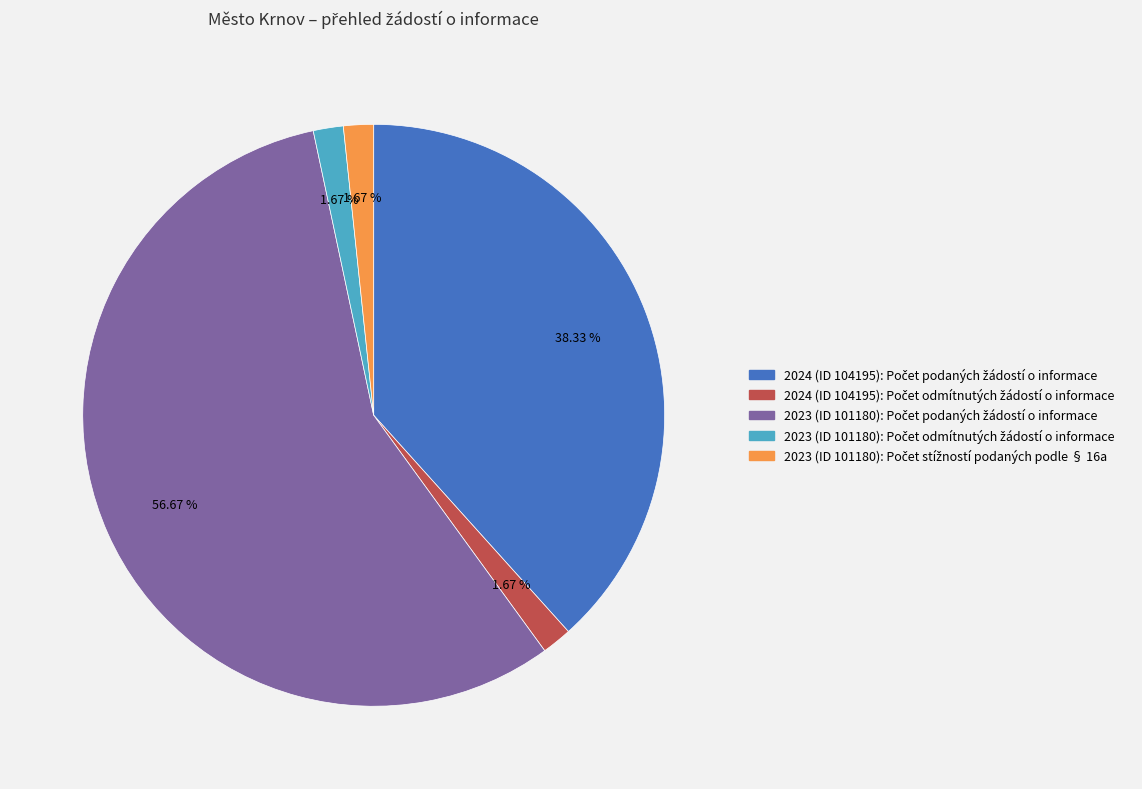

How many slices are in this pie chart?

5